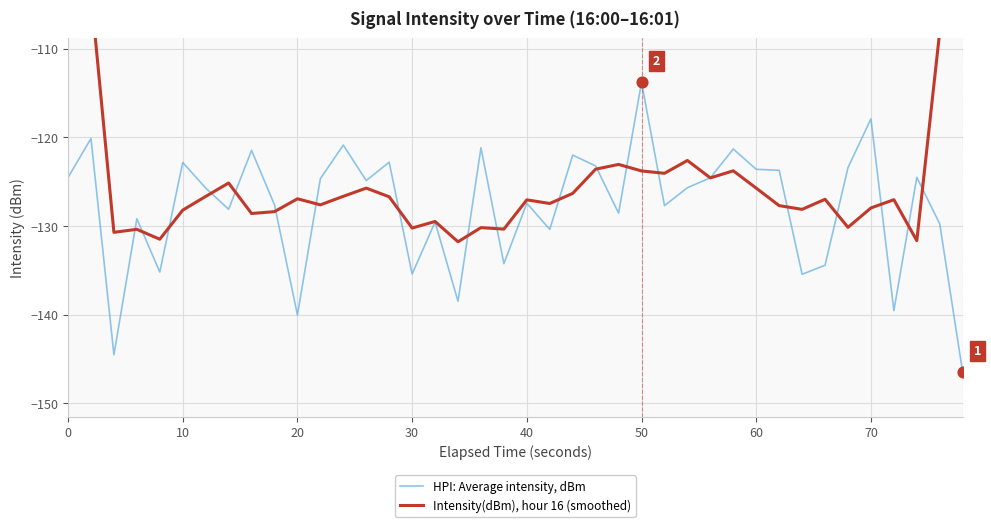

Is the value of Intensity(dBm), hour 16 (smoothed) at 36 greater than the value of HPI: Average intensity, dBm at 10?

No